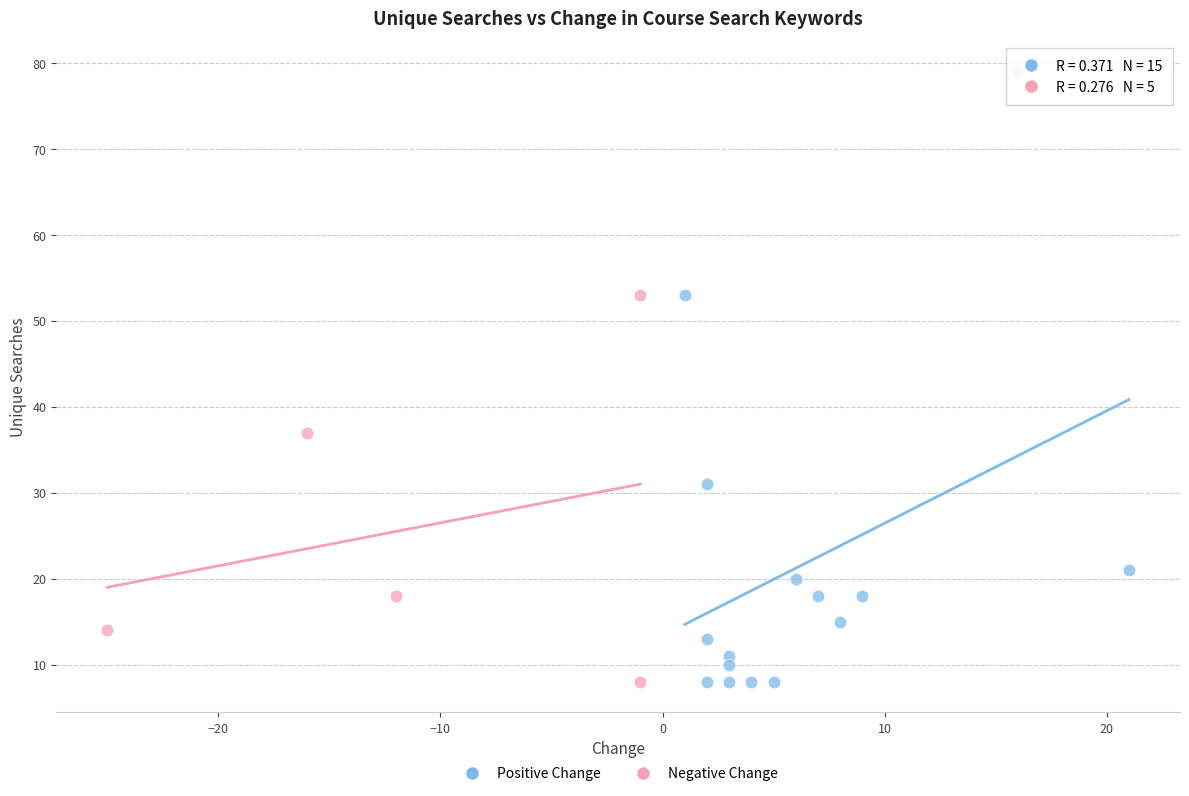

Which series reaches the maximum Y coordinate?

Positive Change